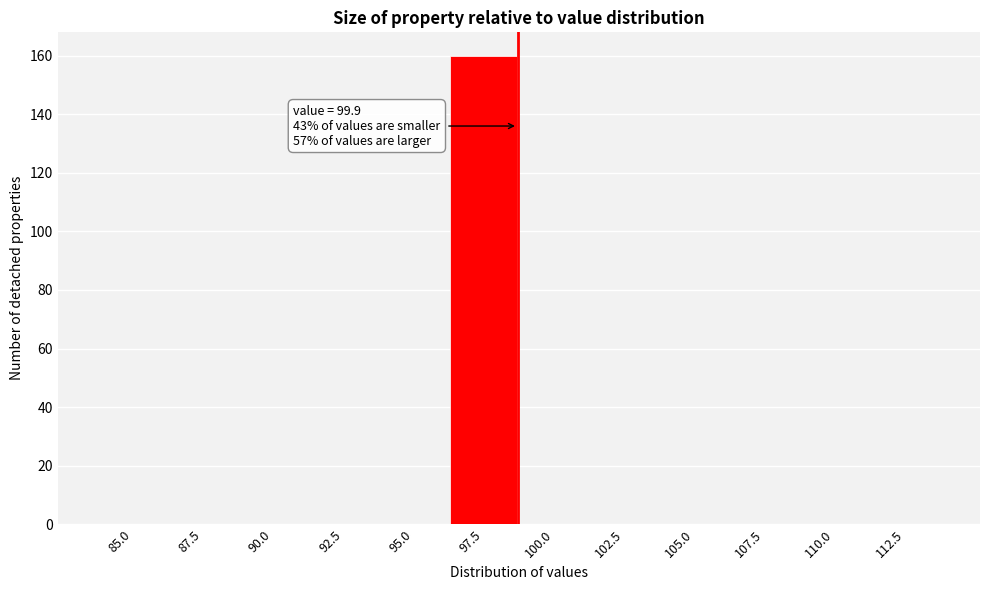

Reading right to left, list all the values displayed in this chart.

112.5=0	110.0=0	107.5=0	105.0=0	102.5=0	100.0=0	97.5=160	95.0=0	92.5=0	90.0=0	87.5=0	85.0=0